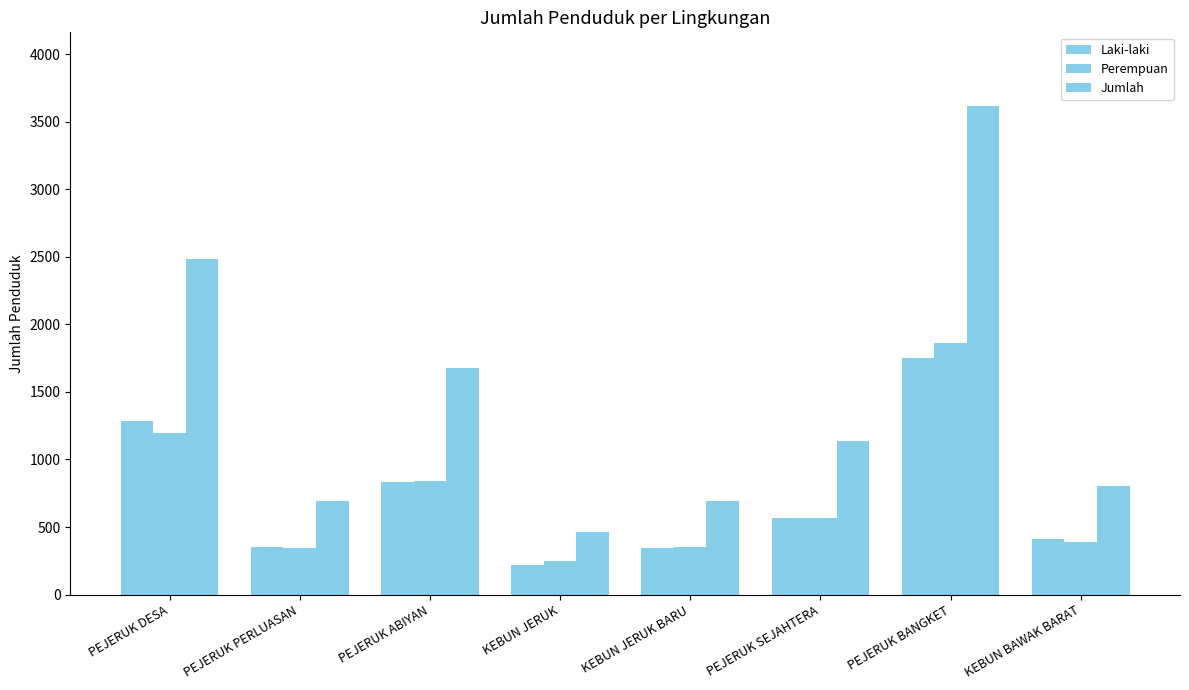

What position from the left is KEBUN JERUK?

4